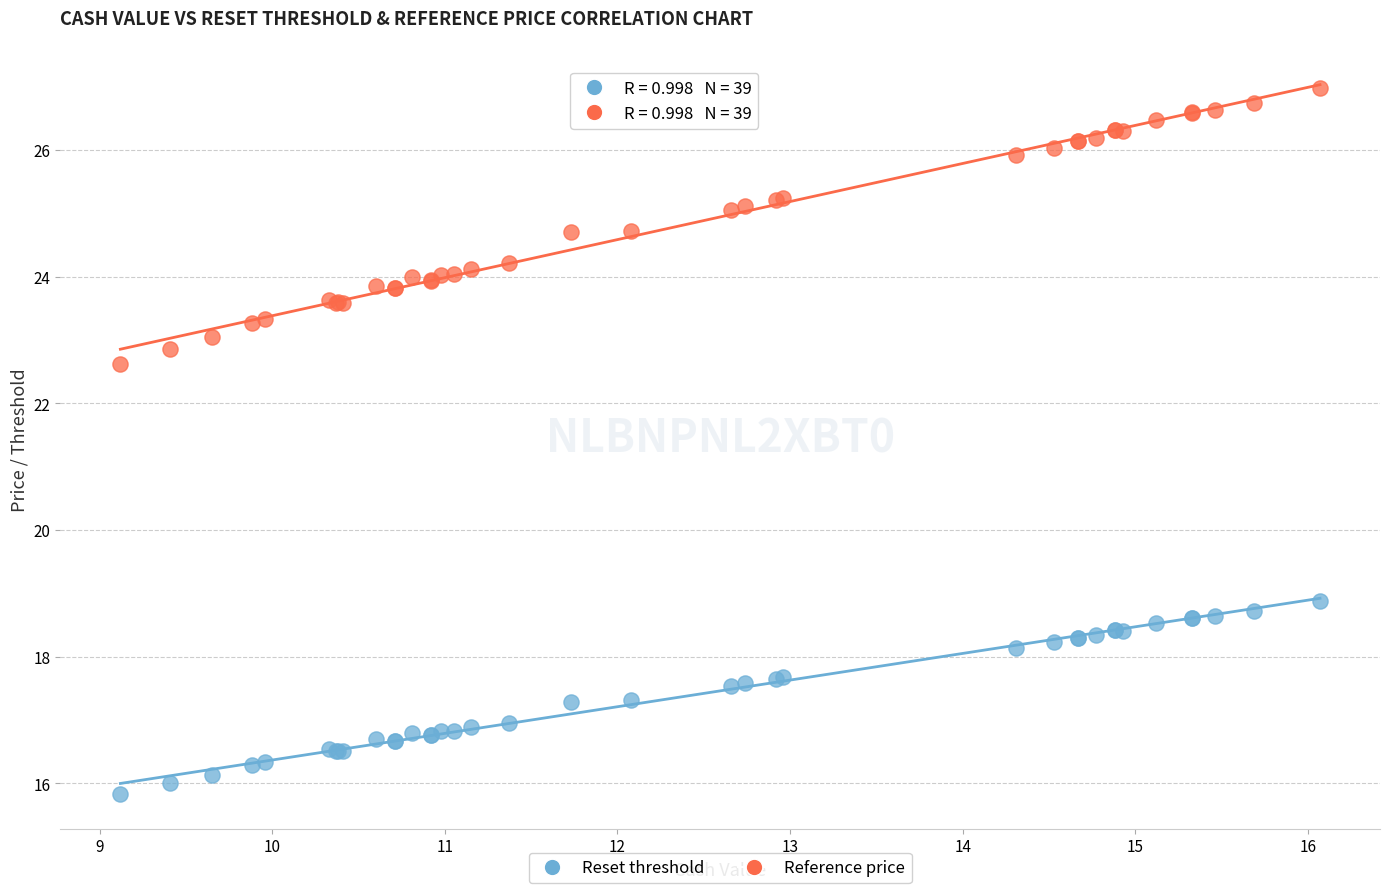

Across all series, what Y value is closest to 21?

22.6